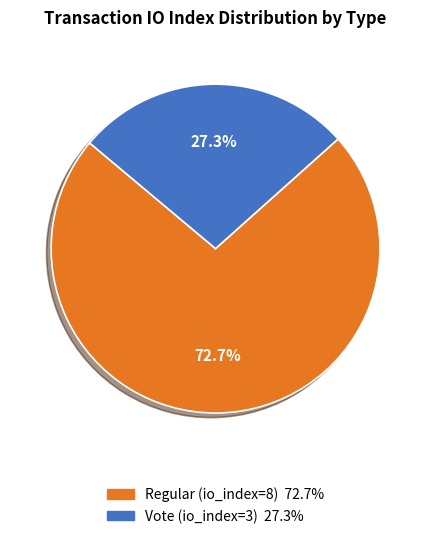

To the nearest percent, what percentage of the pie is Regular (io_index=8)?

73%